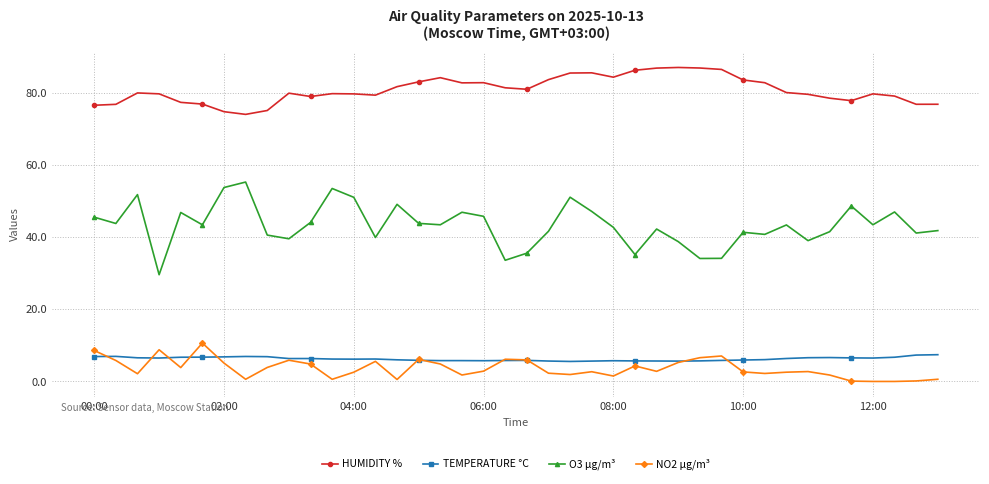

Which series has the widest spread of values?

O3 µg/m³